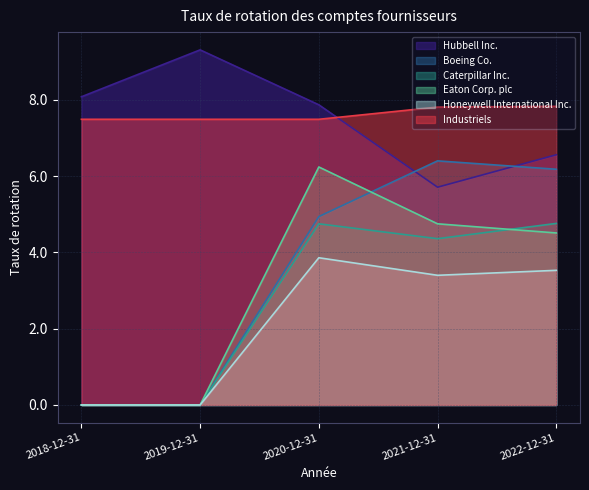

What is the difference between the Boeing Co. values at 2018-12-31 and 2022-12-31?

6.2